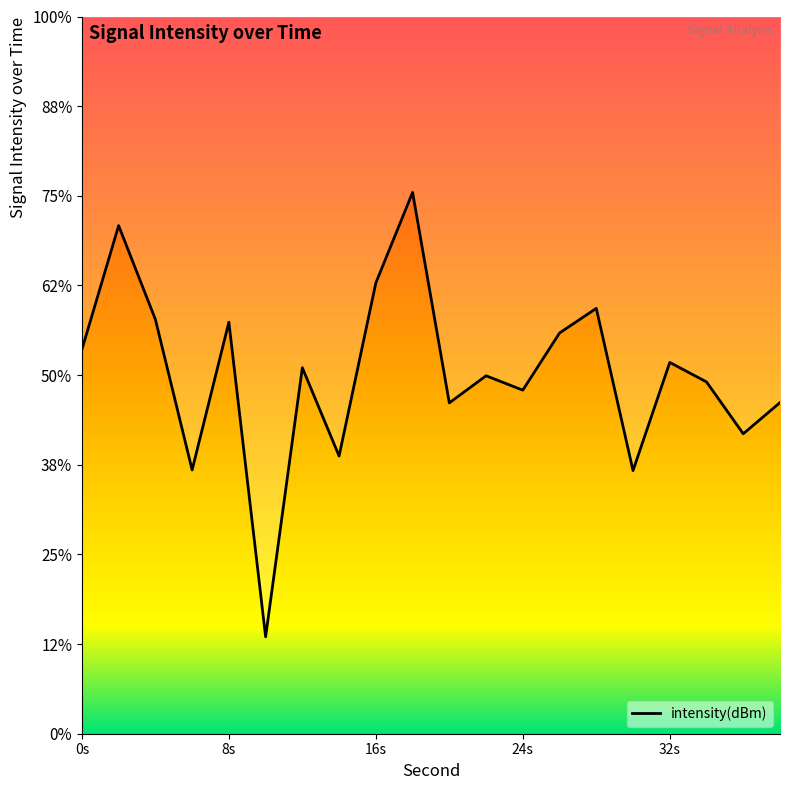

Where is the first local maximum?

2